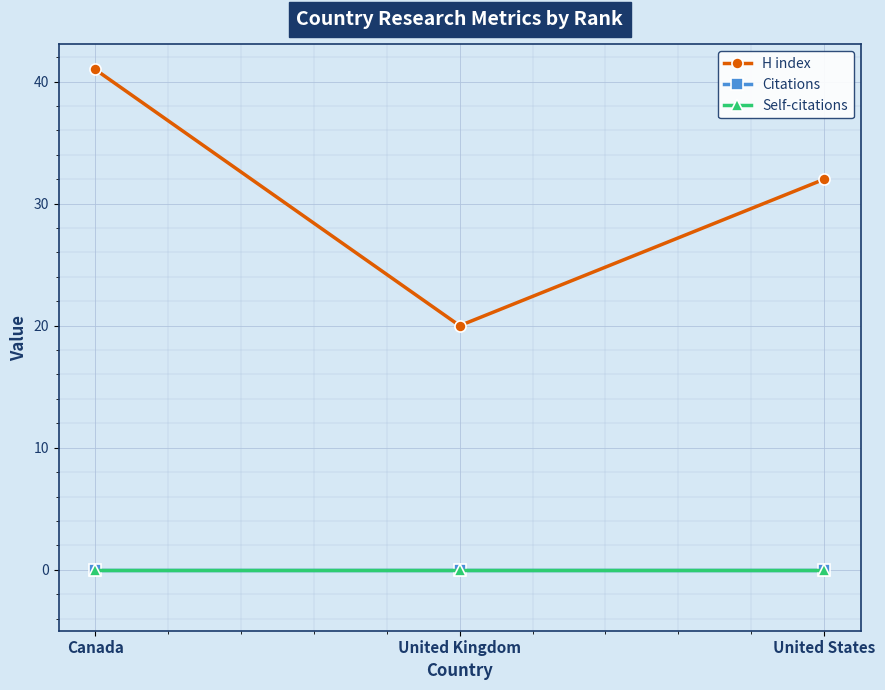

What is the greatest value displayed?

41